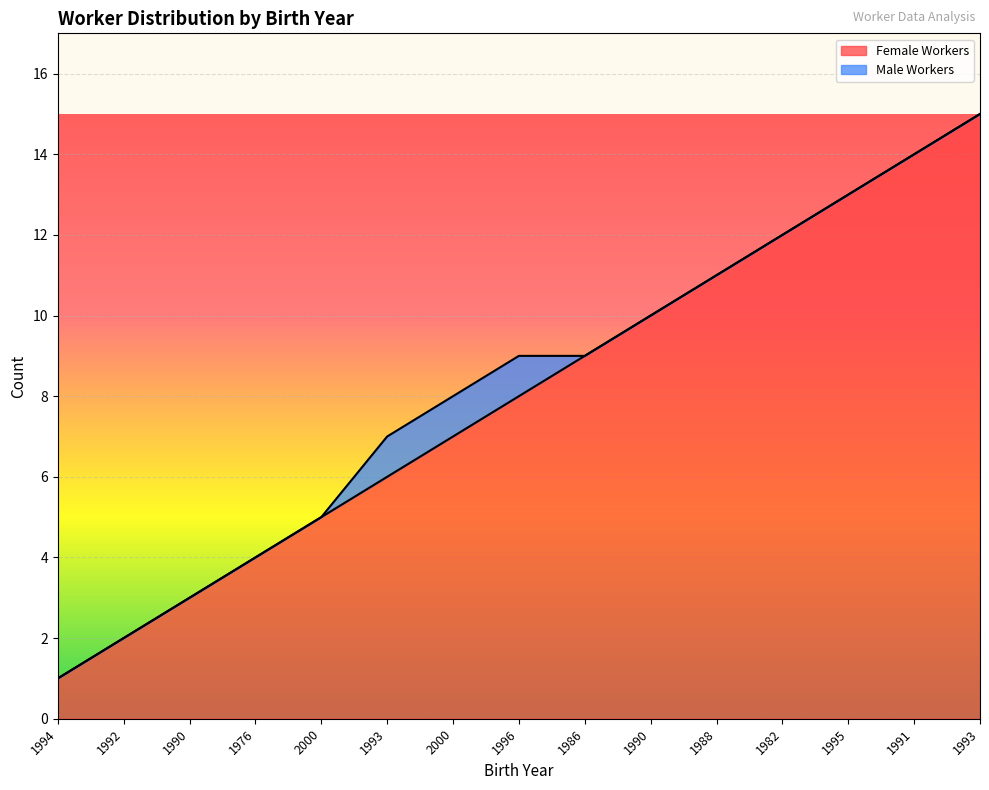

What is the change in value from 1976 to 1995?

+9